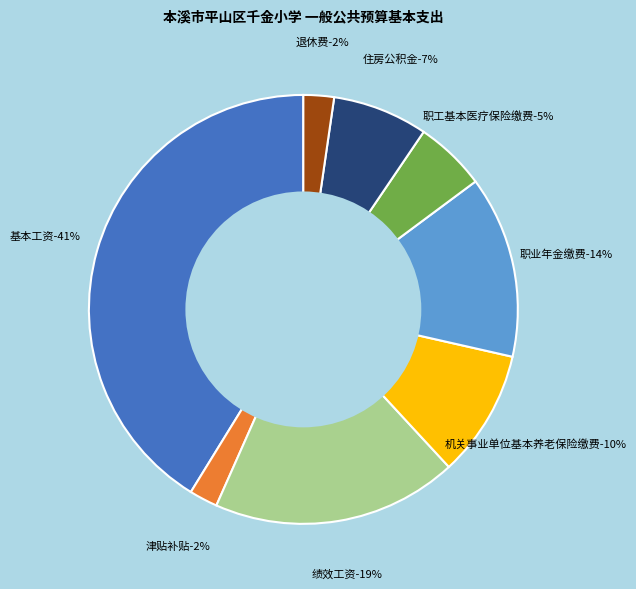

Does 职工基本医疗保险缴费 represent more than half of the total?

No